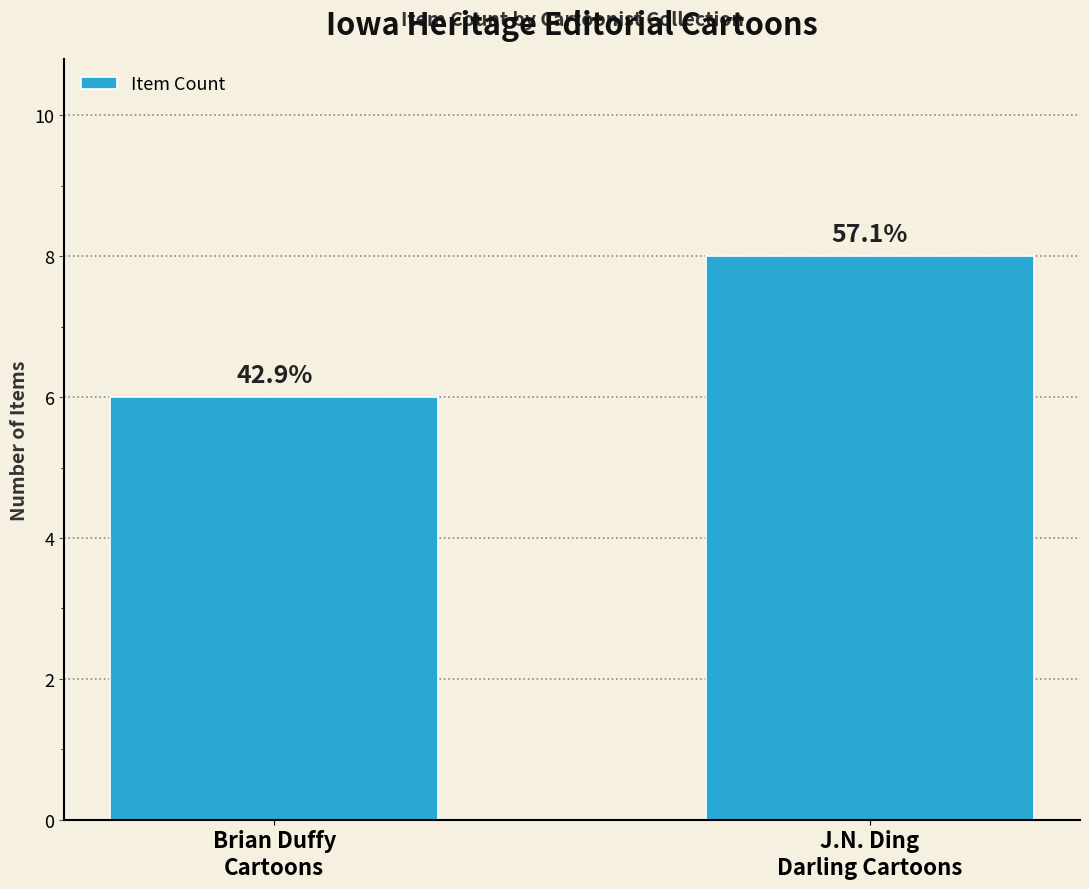

What is the label of the 1st bar from the left?

Brian Duffy
Cartoons